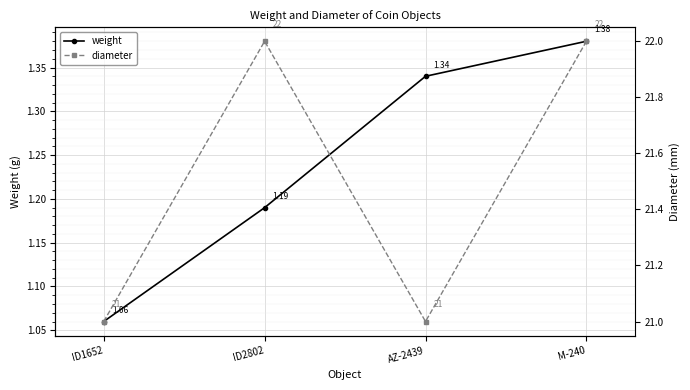

Between ID1652 and ID2802, which series saw the biggest shift?

diameter